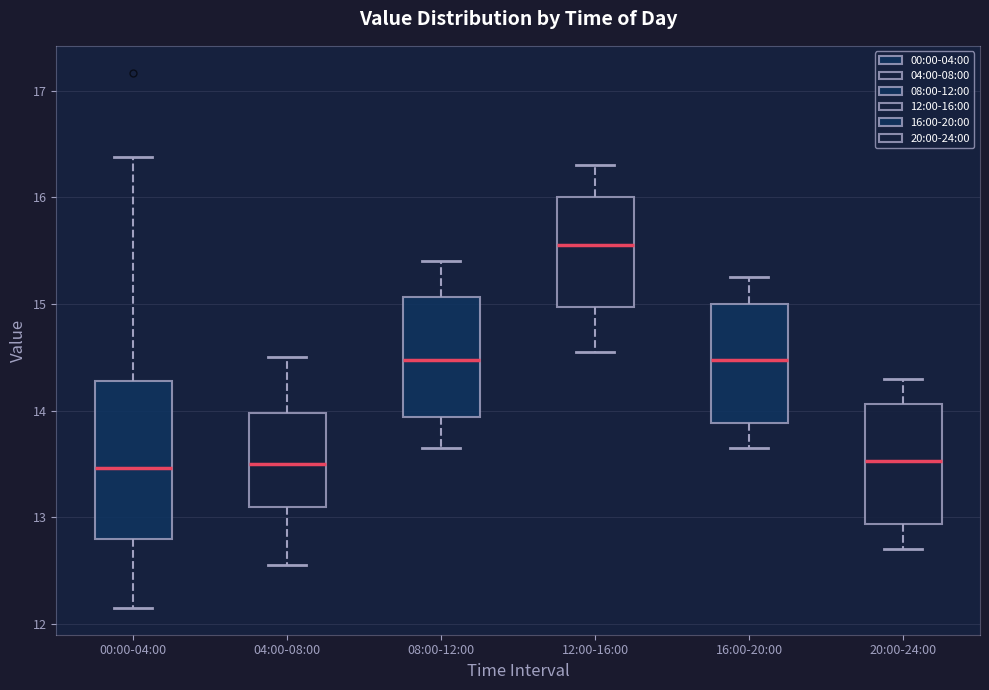

Where does the upper whisker of the box for 16:00-20:00 end on the y-axis? The values are not printed on the chart, so give them approximately, as read against the axis.

15.3